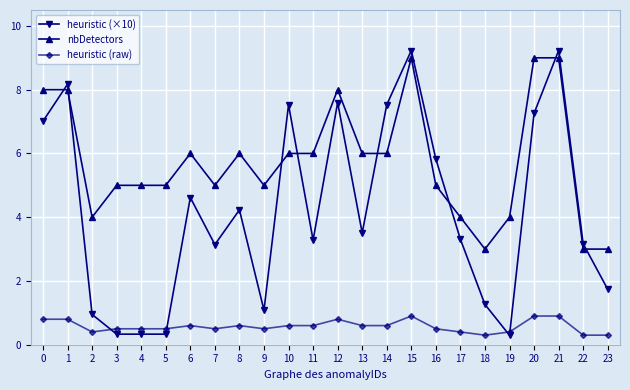

Which series has the widest spread of values?

heuristic (×10)